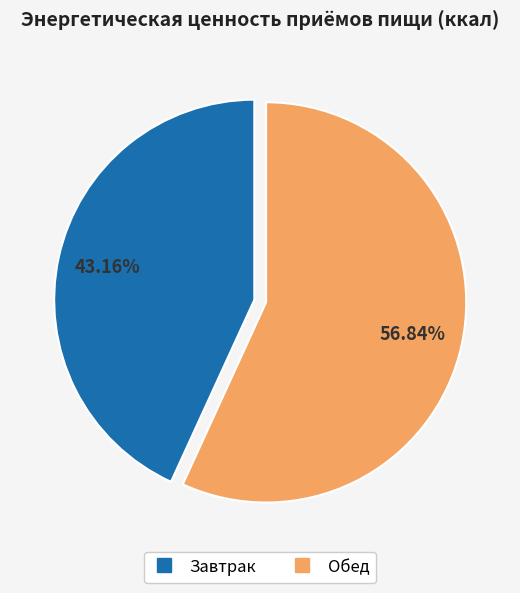

Which category has the smallest portion of the pie?

Завтрак